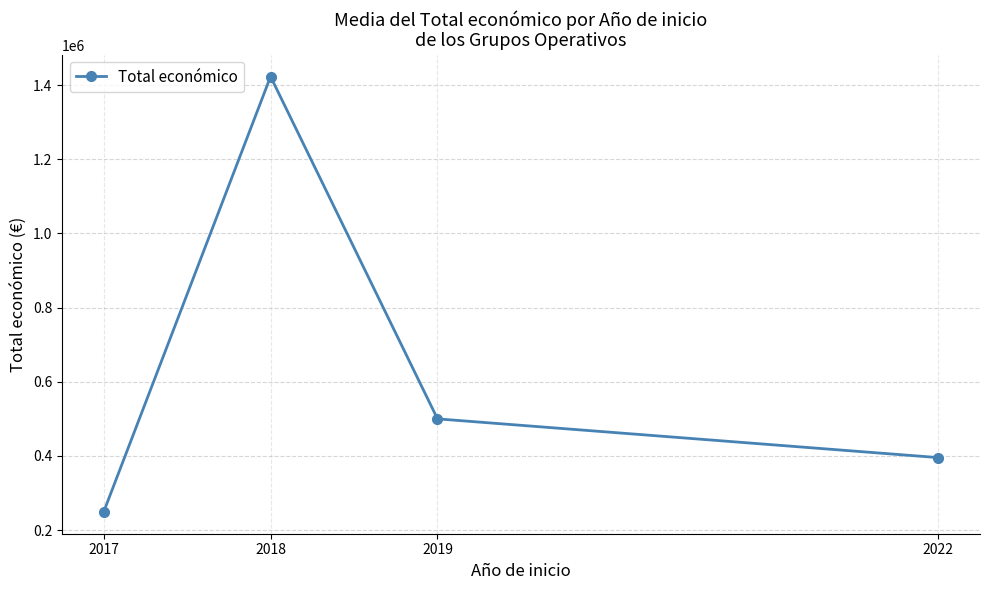

Reading left to right, what are all the values shown in this chart?

248741.0	1423118.4	499834.5	395340.0